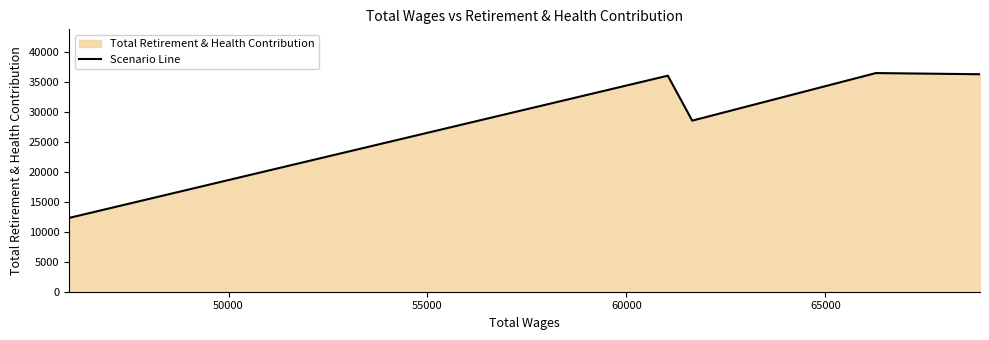

What is the sum of all values?

149874